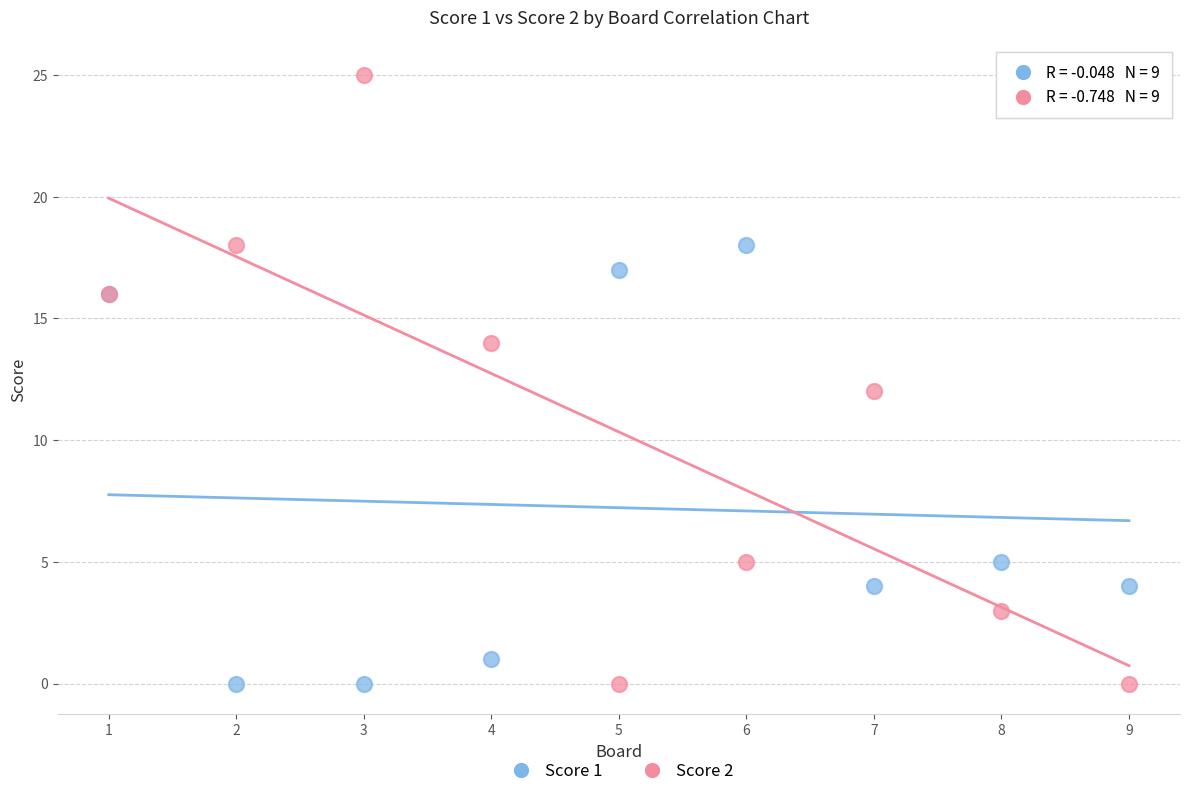

Which series has the largest Y range (max minus min)?

Score 2